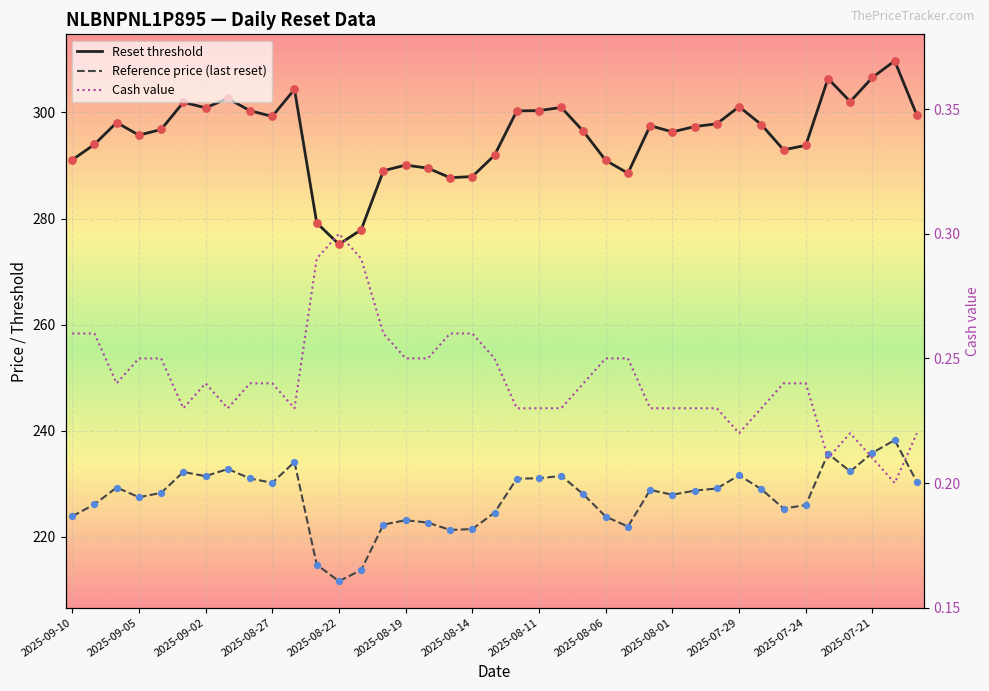

Which series contains the lowest Y value?

Cash value